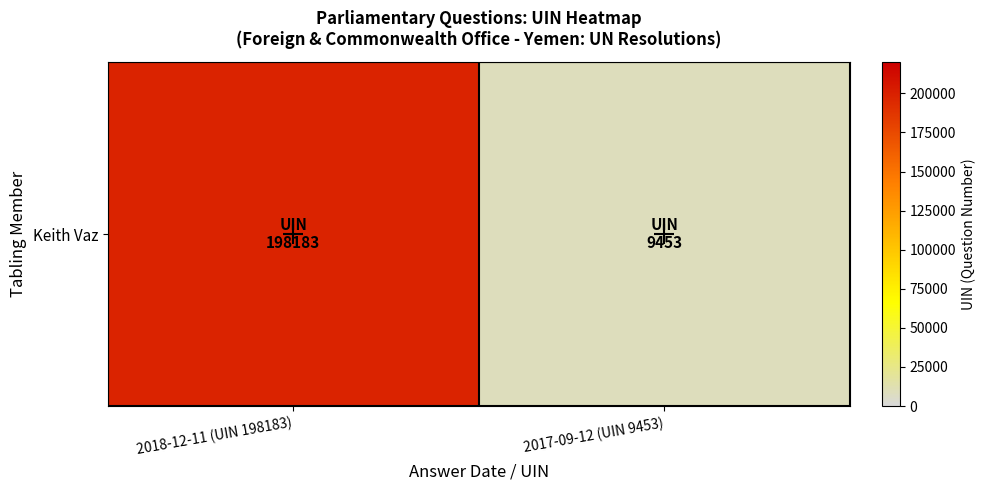

The chart shows a value of 9453 at 2017-09-12 (UIN 9453). True or false?

True